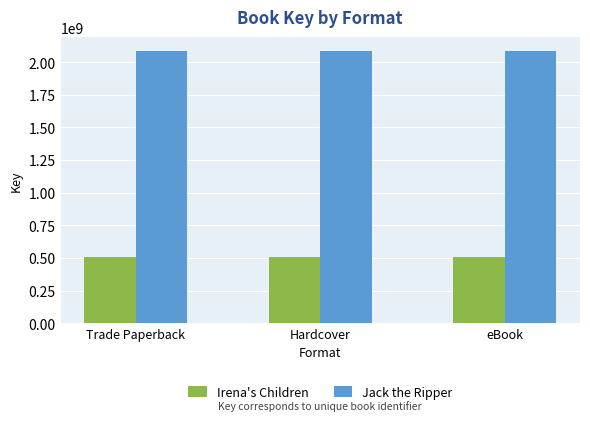

What is the difference between the highest and lowest values at eBook?

1580926916